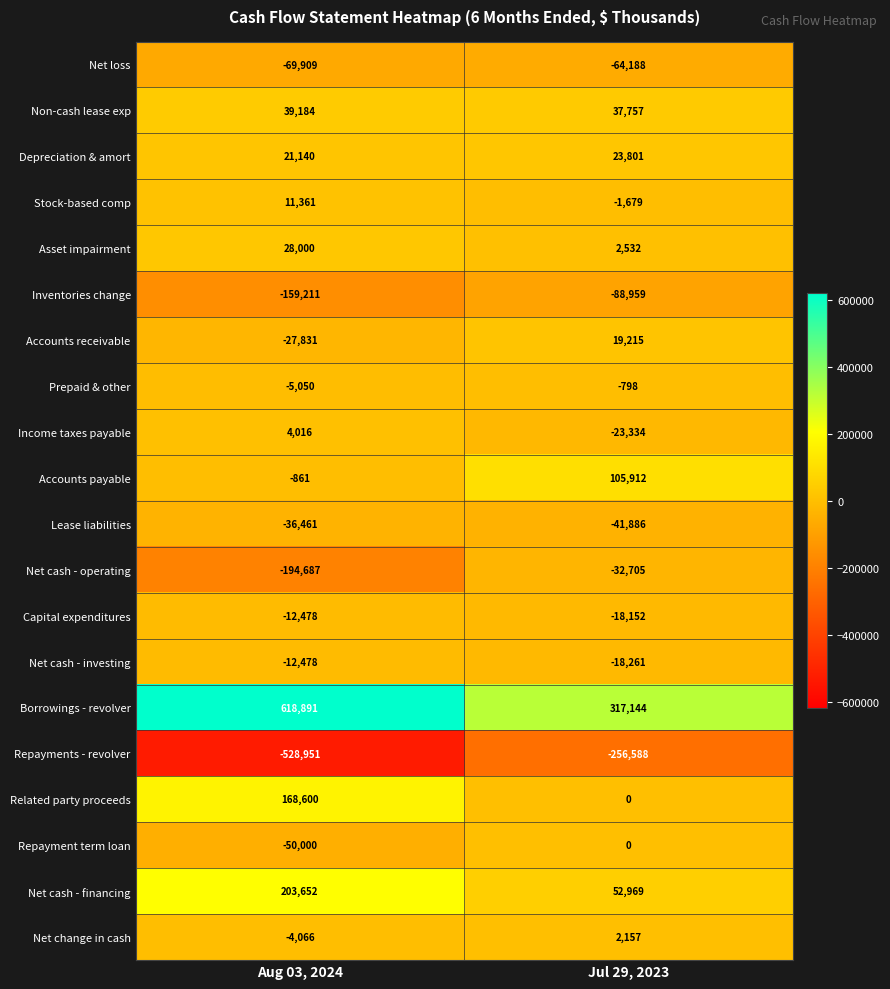

Which series changed the most between Aug 03, 2024 and Jul 29, 2023?

Borrowings - revolver